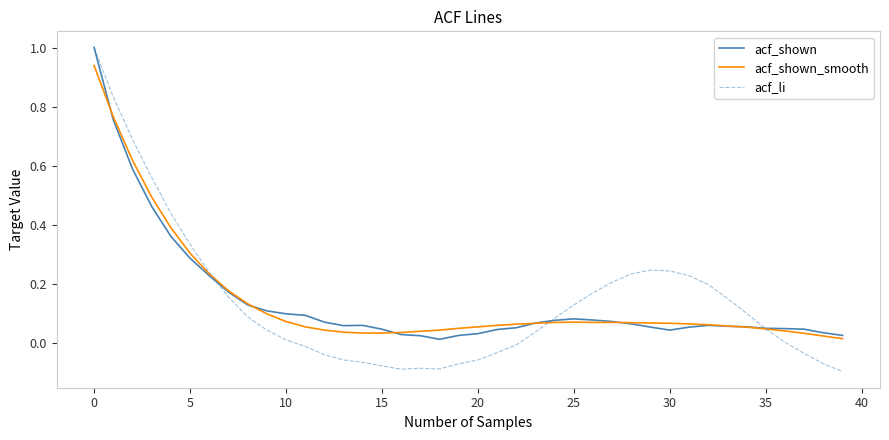

Which series has the widest spread of values?

acf_li